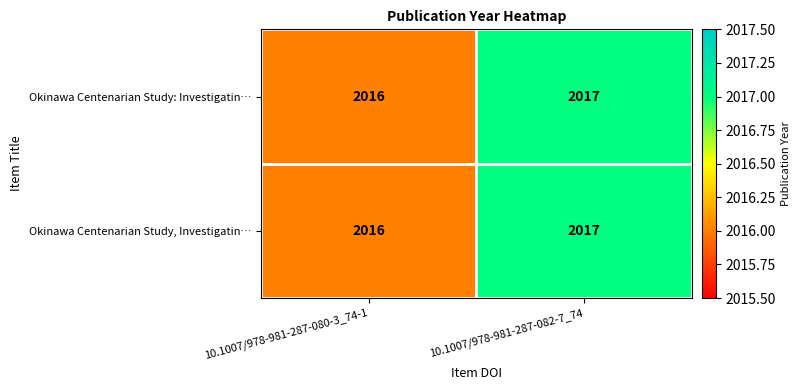

Reading right to left, list all the values displayed in this chart.

Okinawa Centenarian Study: Investigatin…: 2017	2016
Okinawa Centenarian Study, Investigatin…: 2017	2016